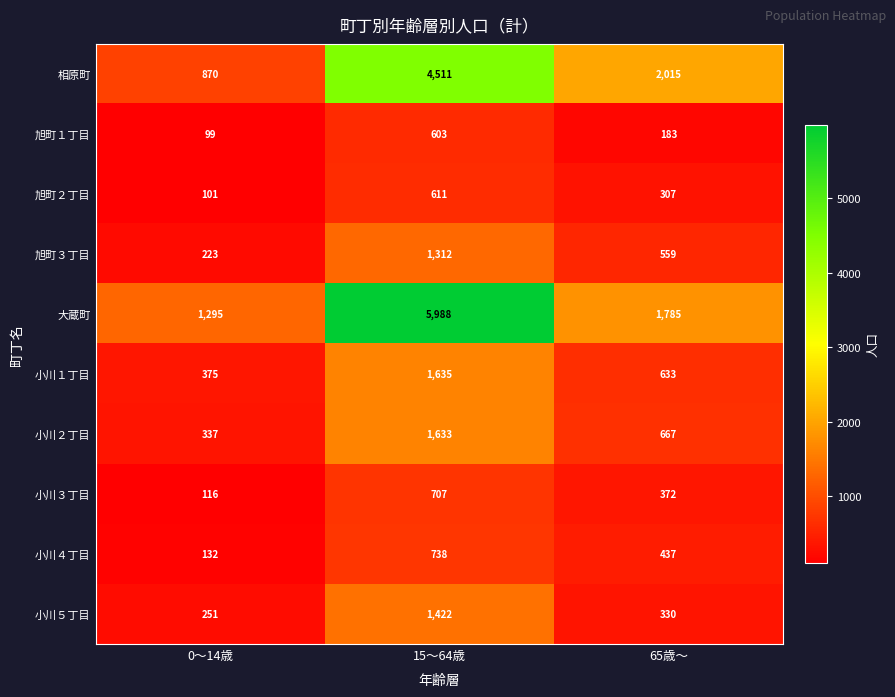

What value does the 旭町１丁目 series have at 0～14歳, to the nearest 100?

100